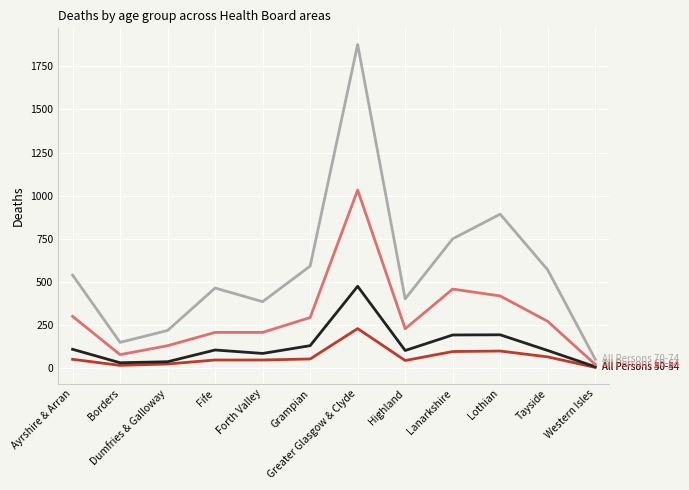

What position from the left is Dumfries & Galloway?

3